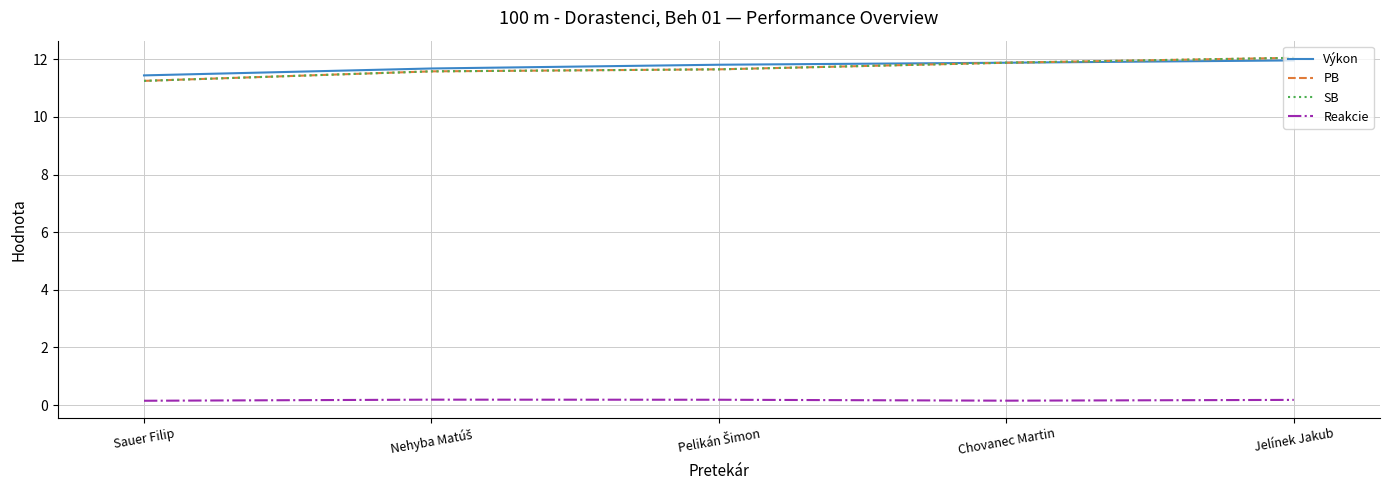

What is the minimum value for SB?

11.2